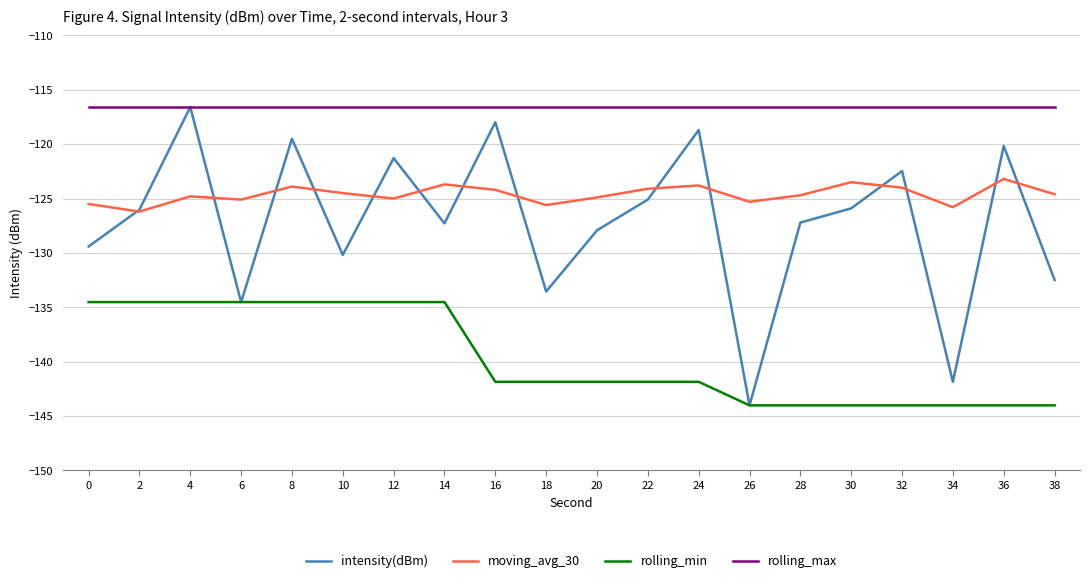

The rolling_min series shows -141.8 at 18. True or false?

True